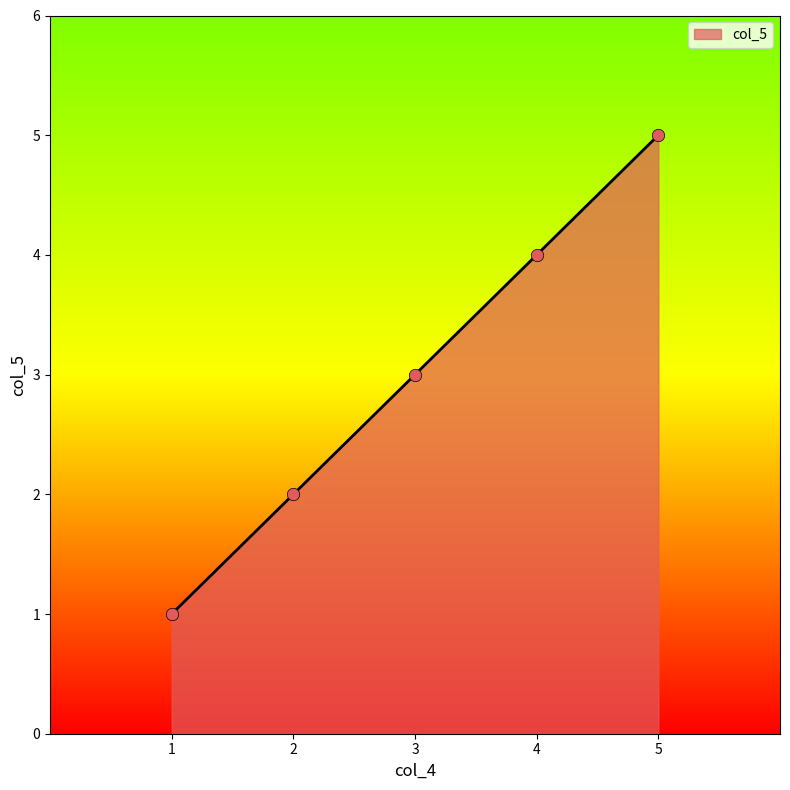

Approximately how many times larger is the value at 4 compared to 3?

1.3